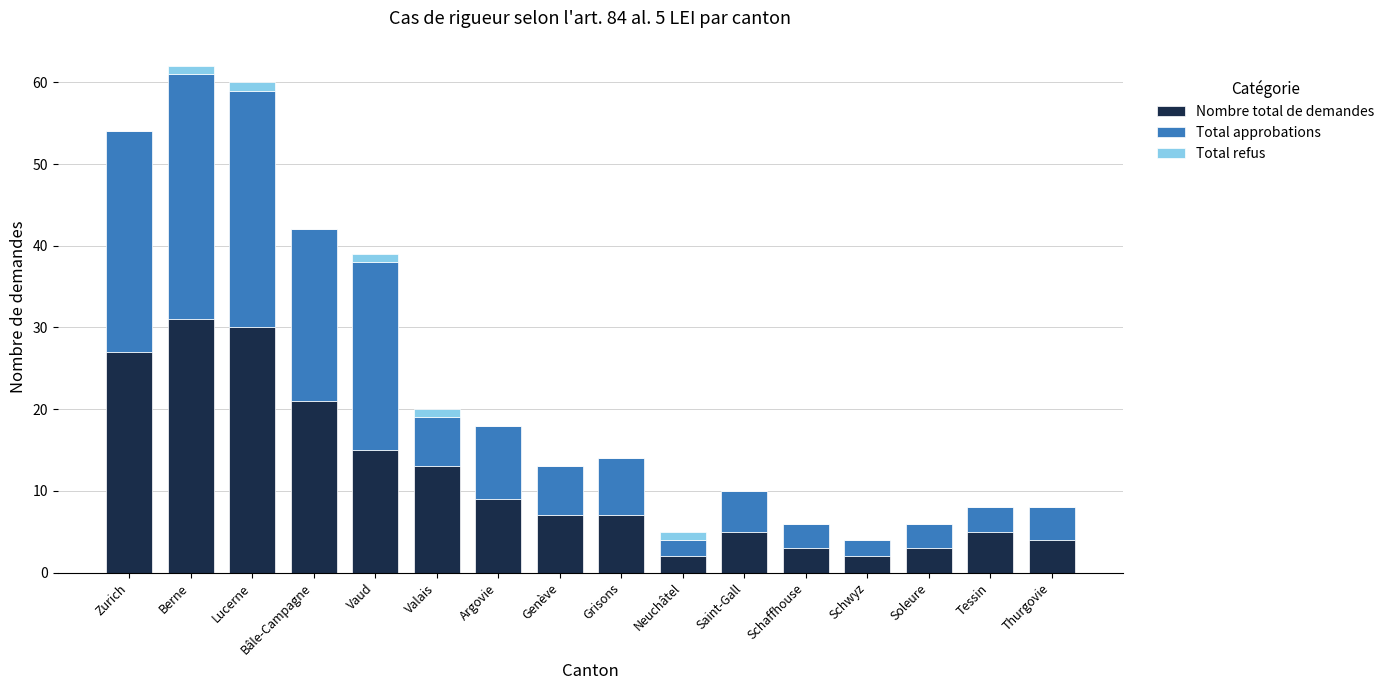

What is the maximum value for Nombre total de demandes?

31